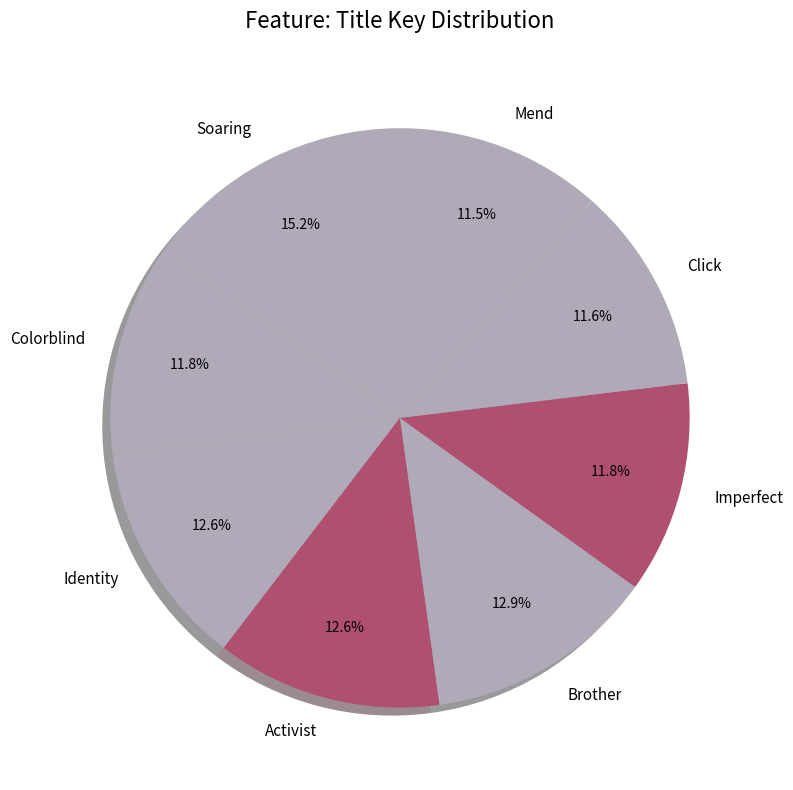

What is the largest slice in the pie chart?

Soaring